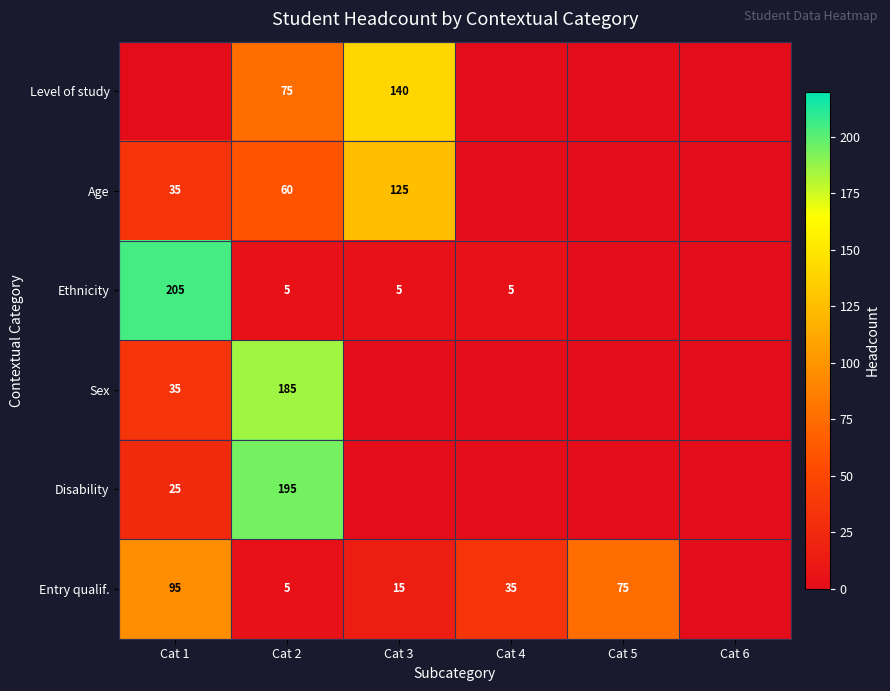

The value of Entry qualif. at Cat 1 is 162. True or false?

False